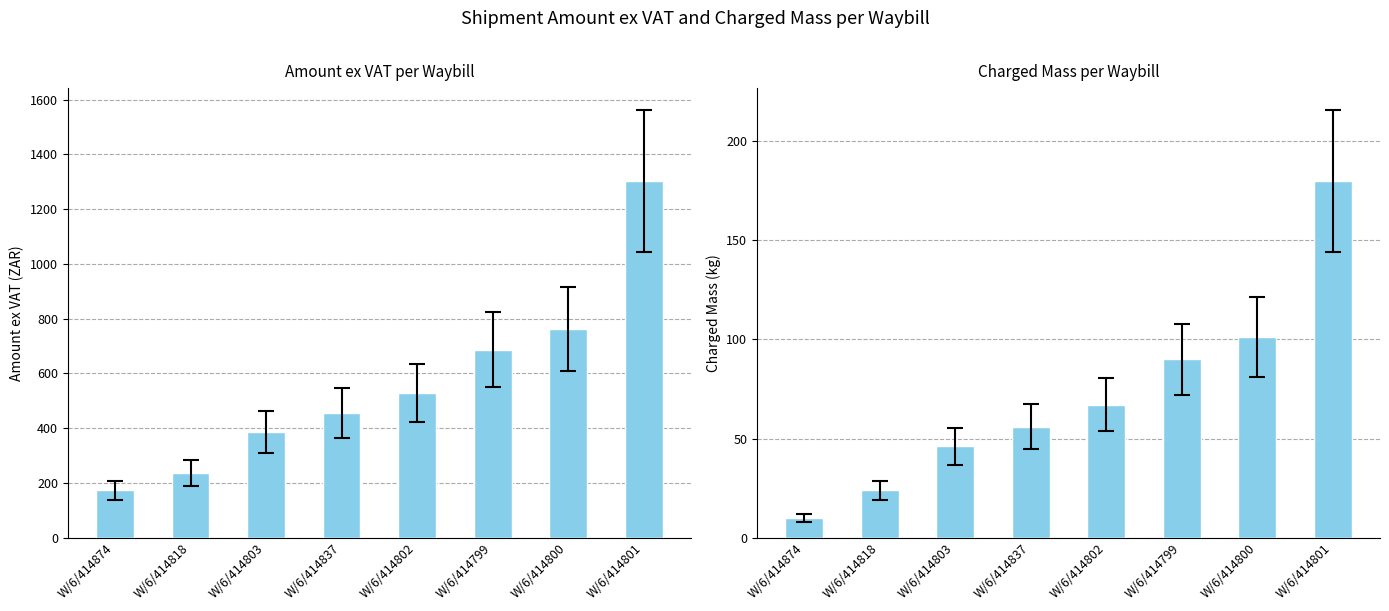

At which label is Amount ex Vat closest to 738?

W/6/414800